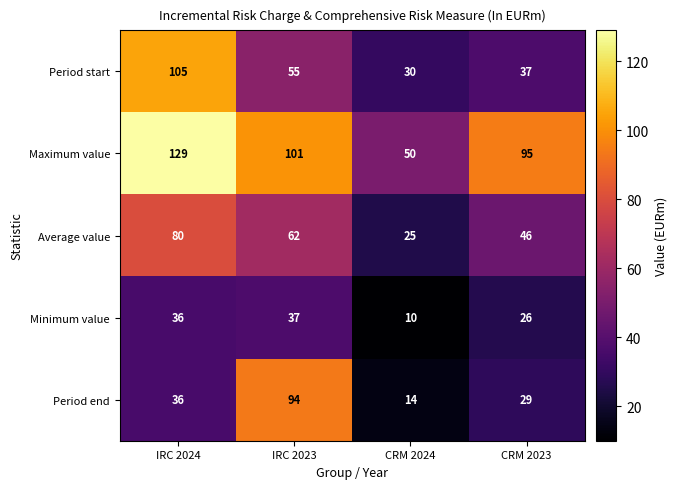

Count the number of categories in the chart.

4